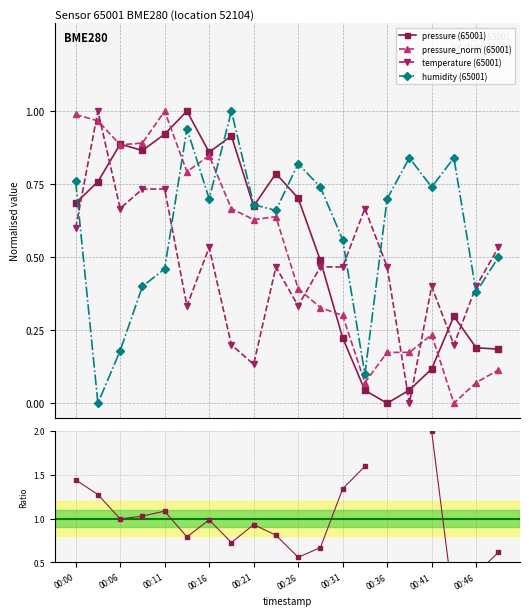

What is the maximum value shown in the chart?

1.0